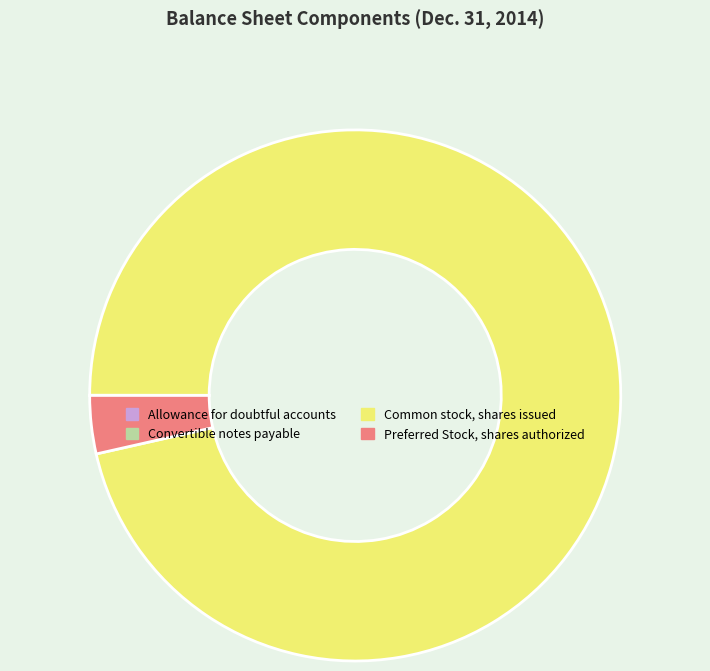

True or false: Common stock, shares issued accounts for 89% of the total.

False